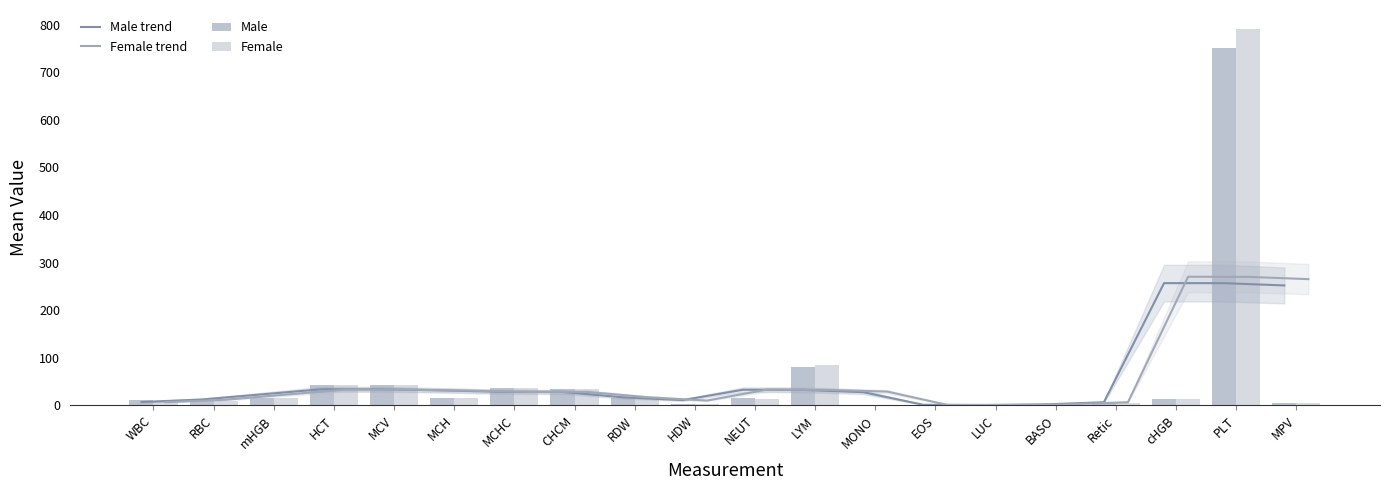

Reading left to right, list all the values displayed in this chart.

Male trend: WBC=7.0	RBC=12.3	mHGB=23.1	HCT=33.9	MCV=33.8	MCH=31.5	MCHC=28.4	CHCM=28.3	RDW=16.9	HDW=11.1	NEUT=32.8	LYM=32.6	MONO=27.7	EOS=1.2	LUC=0.8	BASO=2.0	Retic=6.5	cHGB=256.8	PLT=256.7	MPV=251.9
Female trend: WBC=6.7	RBC=11.8	mHGB=22.6	HCT=33.2	MCV=33.1	MCH=31.0	MCHC=28.4	CHCM=28.4	RDW=17.3	HDW=10.1	NEUT=33.1	LYM=32.6	MONO=28.9	EOS=1.0	LUC=0.8	BASO=2.0	Retic=6.7	cHGB=270.2	PLT=270.0	MPV=265.2
Male: WBC=10.9	RBC=10.2	mHGB=15.8	HCT=43.3	MCV=42.5	MCH=15.5	MCHC=36.4	CHCM=33.4	RDW=15.0	HDW=2.4	NEUT=16.0	LYM=80.1	MONO=1.6	EOS=1.3	LUC=0.7	BASO=0.3	Retic=4.9	cHGB=14.4	PLT=751.0	MPV=4.8
Female: WBC=10.1	RBC=10.1	mHGB=15.3	HCT=42.3	MCV=41.9	MCH=15.1	MCHC=36.0	CHCM=34.0	RDW=15.2	HDW=2.7	NEUT=12.4	LYM=84.3	MONO=1.0	EOS=1.5	LUC=0.4	BASO=0.4	Retic=5.3	cHGB=14.4	PLT=791.0	MPV=4.5